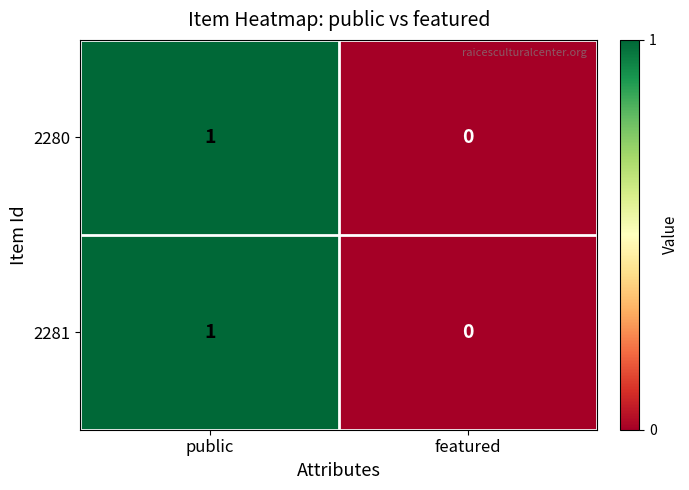

List the labels in order of 2281 value, largest first.

public, featured